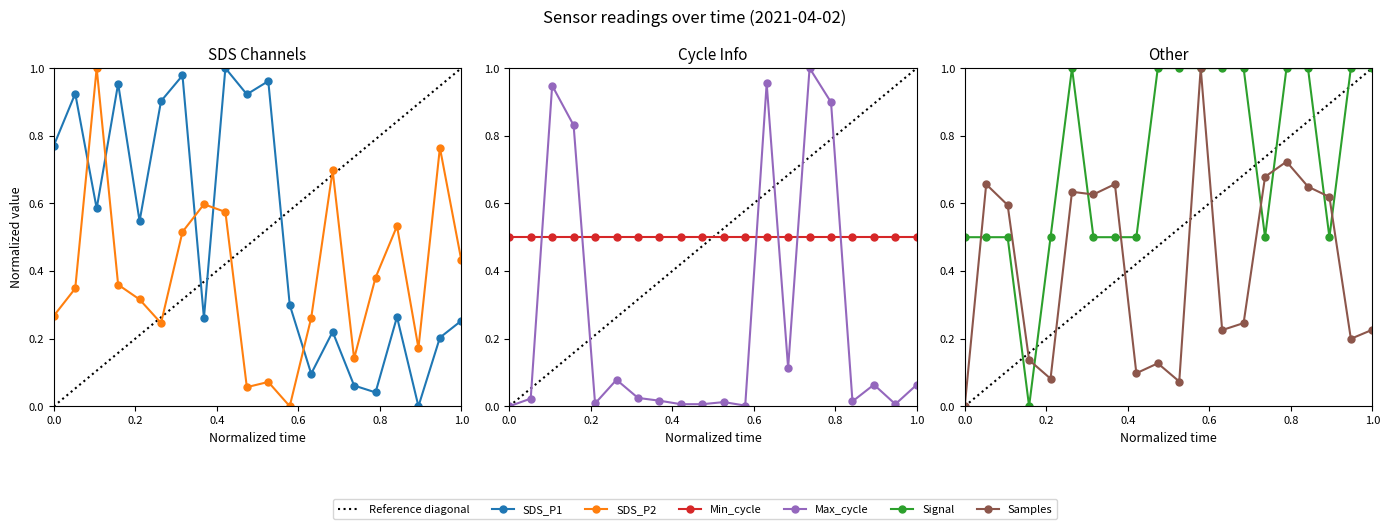

How many times do SDS_P1 and SDS_P2 cross each other?

5